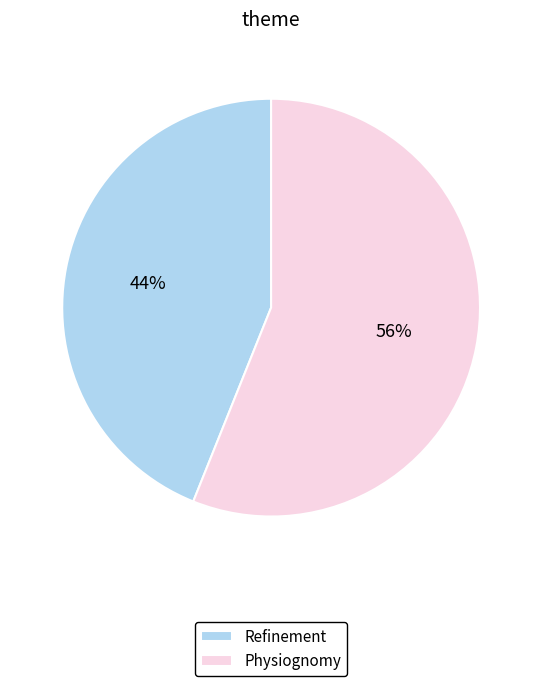

Which category has the biggest portion of the pie?

Physiognomy